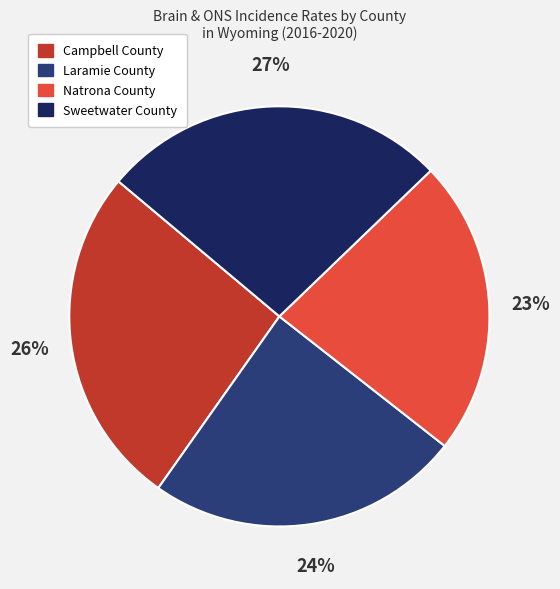

Count the number of slices in the pie.

4